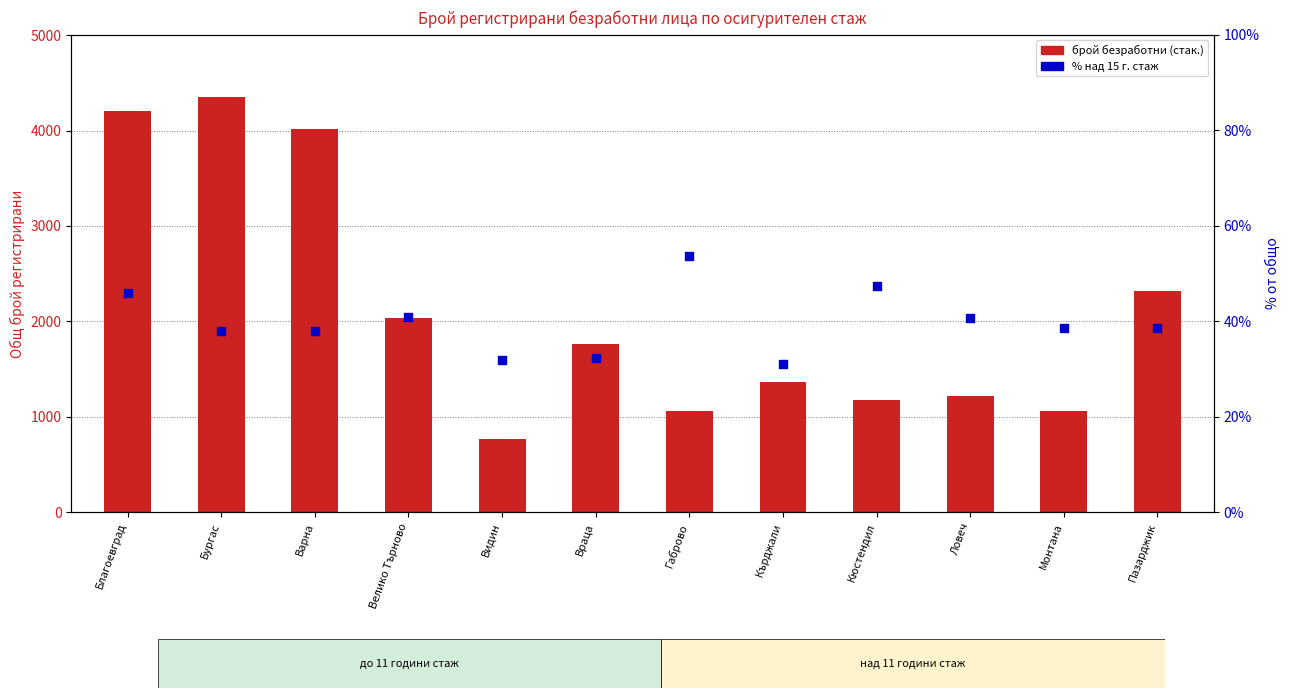

Which series reaches the minimum Y coordinate?

% над 15 години